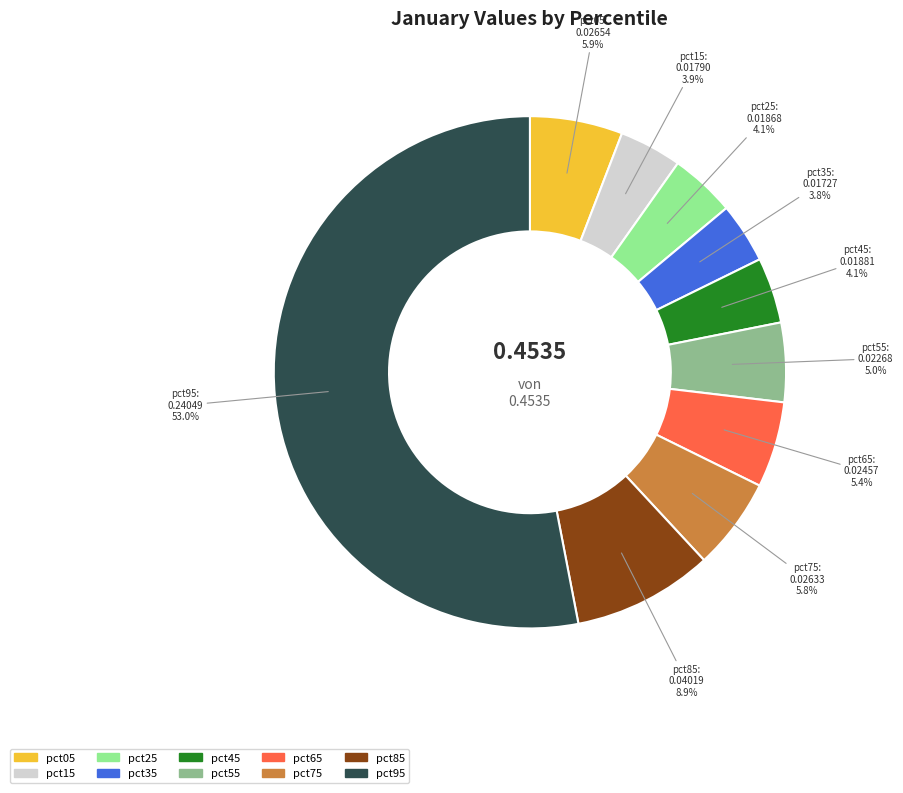

The pct15 slice represents 4% of the pie. True or false?

True